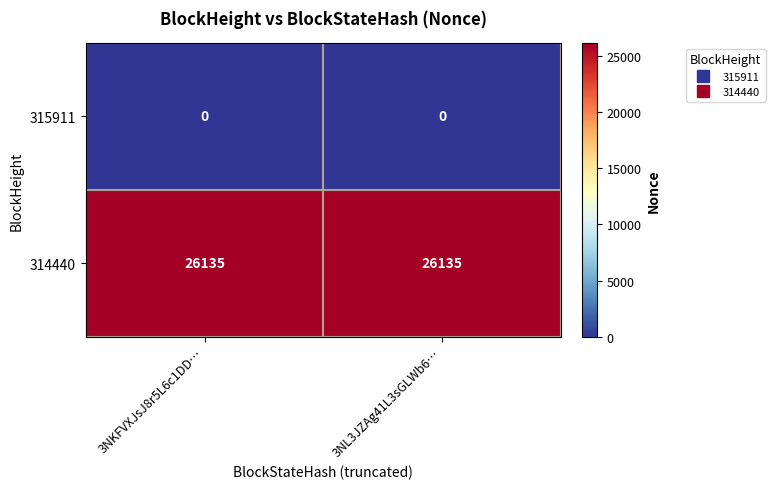

Reading left to right, list all the values displayed in this chart.

315911: 0	0
314440: 26135	26135